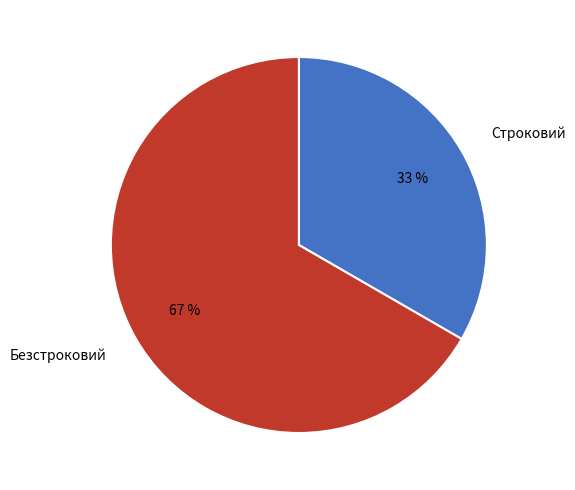

What percentage is the Строковий slice, to the nearest percent?

33%